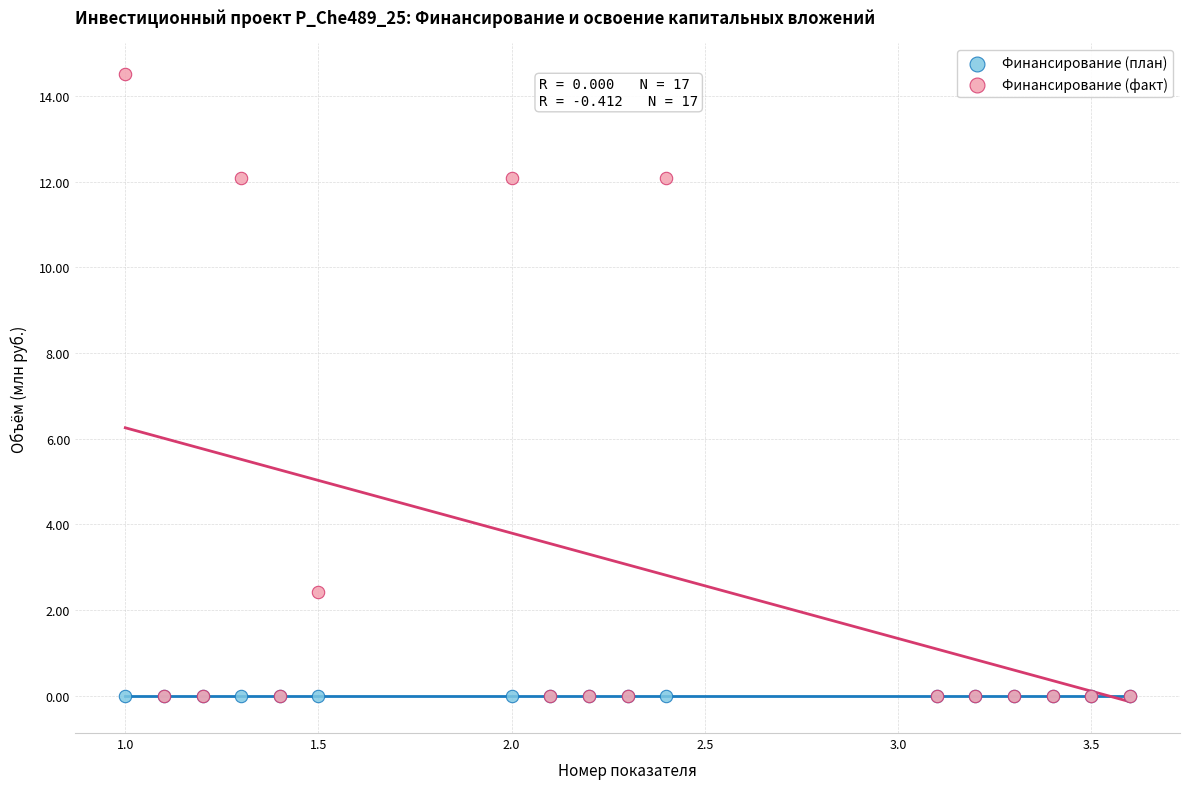

Across all series, what Y value is closest to 7?

2.4